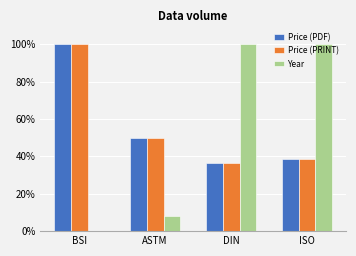

List the series in order of their peak value, highest first.

Price (PDF), Price (PRINT), Year